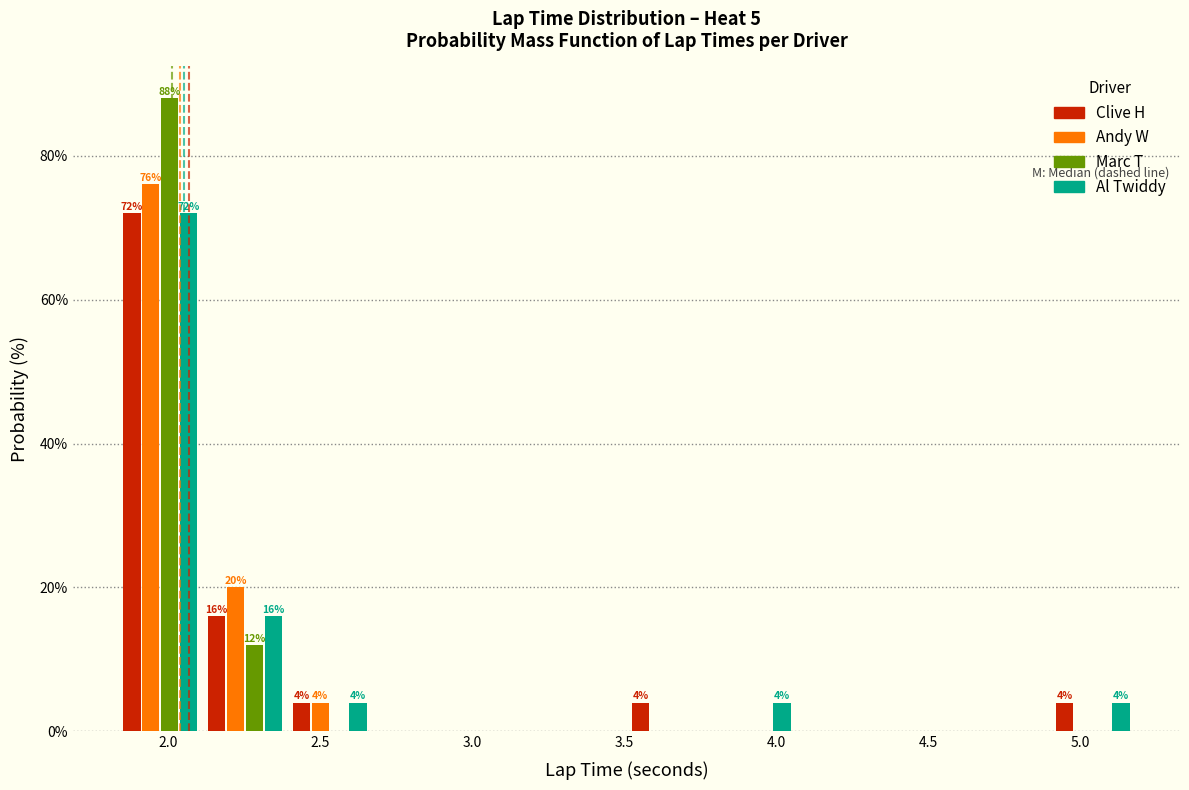

In the Andy W series, which range on the x-axis has the tallest bar?

1.85 to 2.10